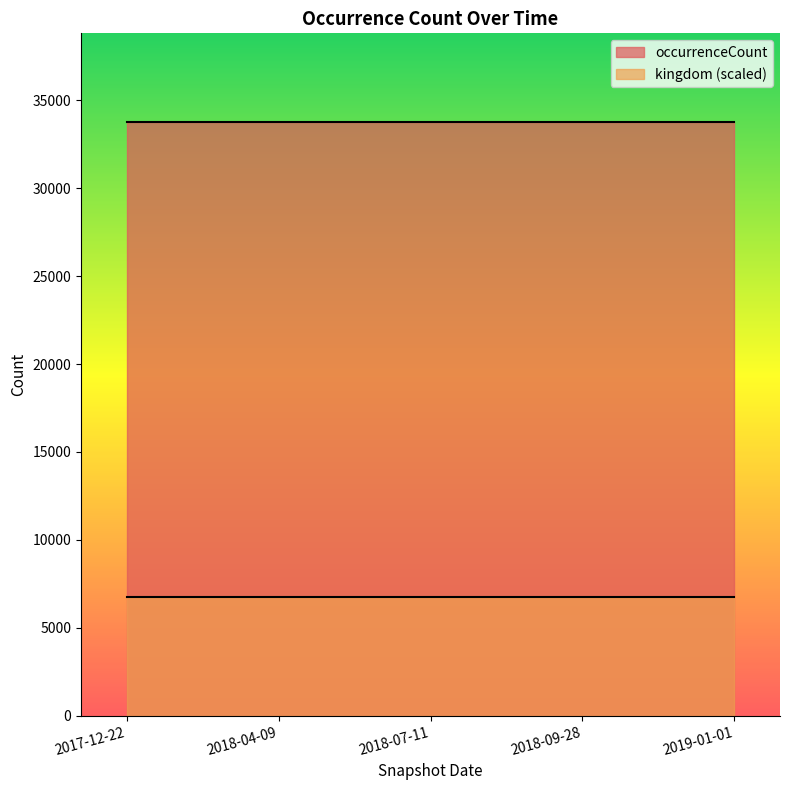

Rank the series at 2018-07-11 from highest to lowest value.

occurrenceCount, kingdom (scaled)